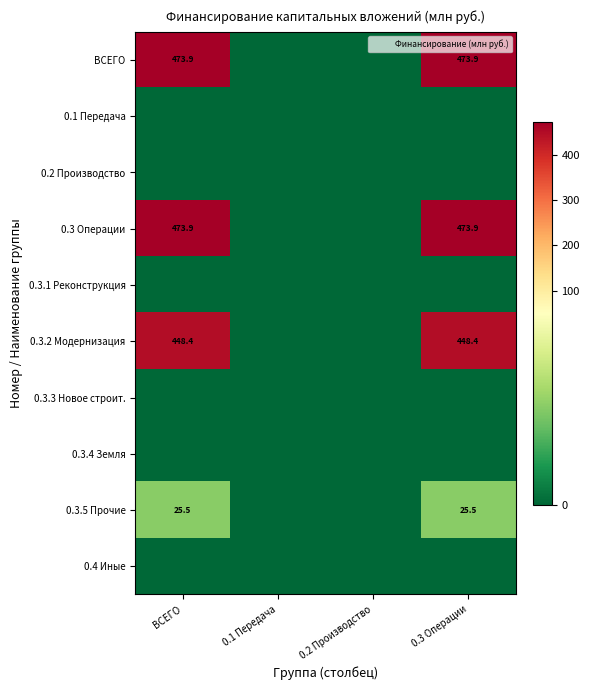

Is it true that 0.3 Операции equals 473.9 at 0.3 Операции?

True